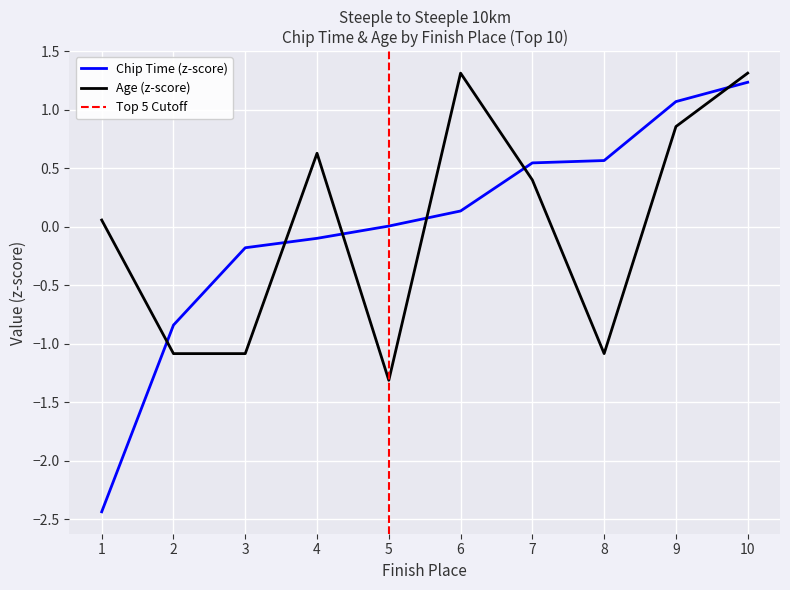

Which label corresponds to the largest value in the chart?

6